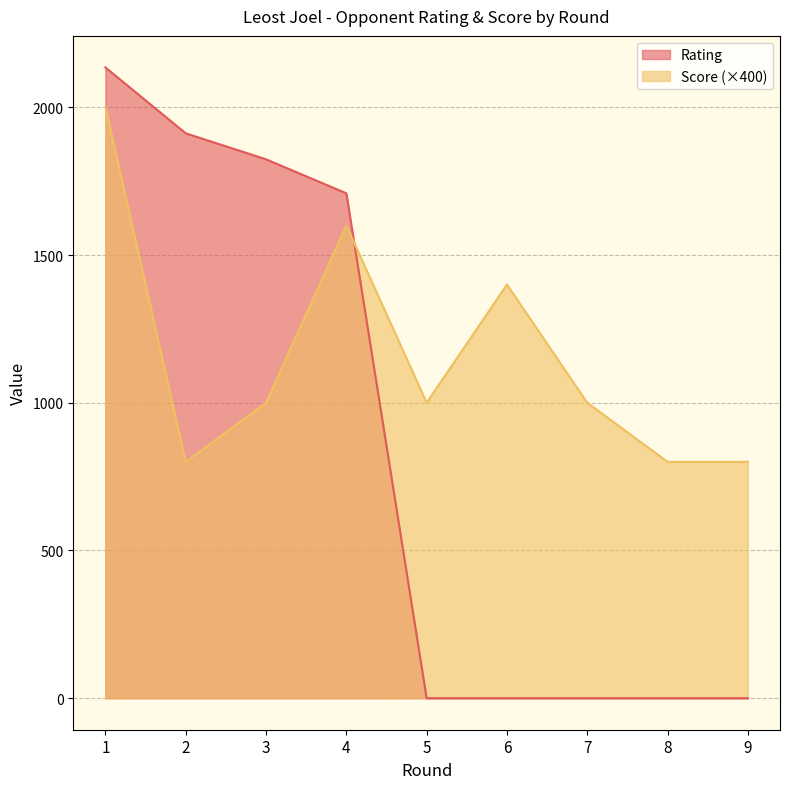

Which series changed the most between 2 and 7?

Rating